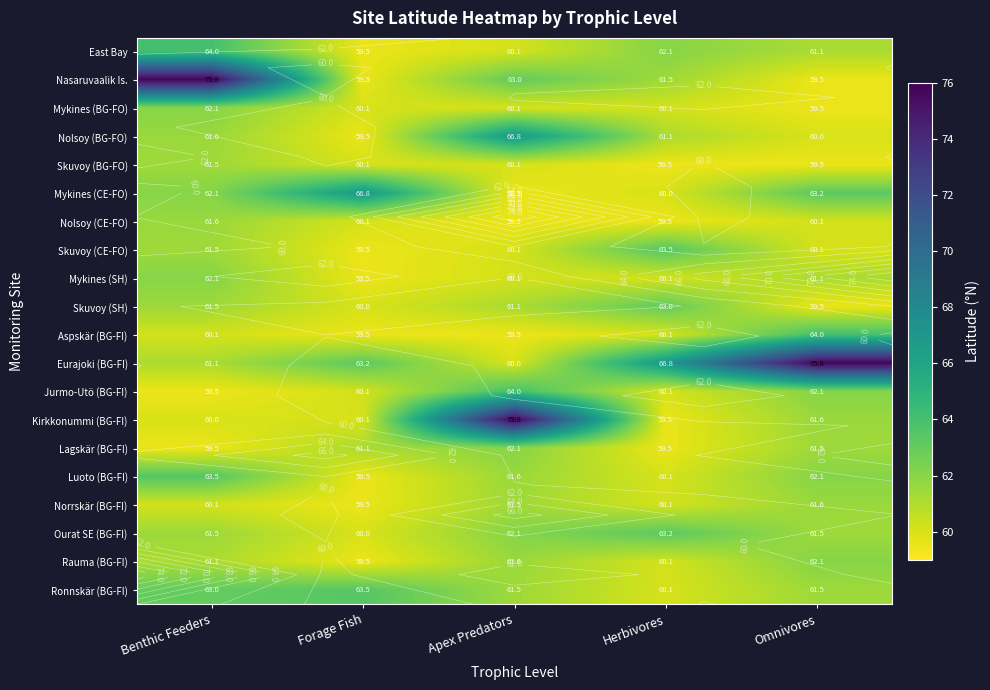

What is the difference between the highest and lowest values at Benthic Feeders?

16.4